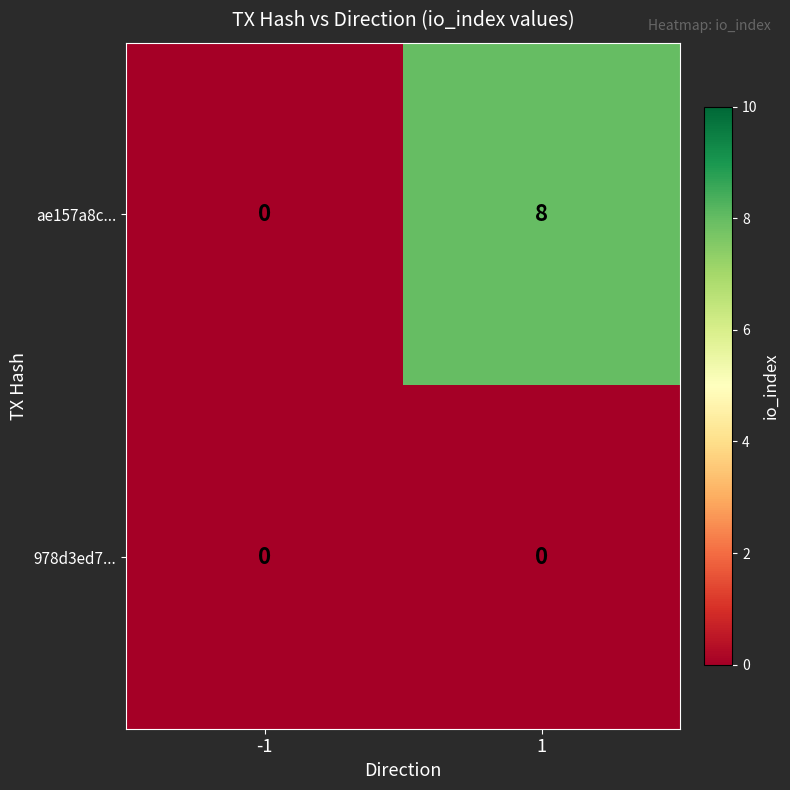

What is the total value across all series at 1?

8